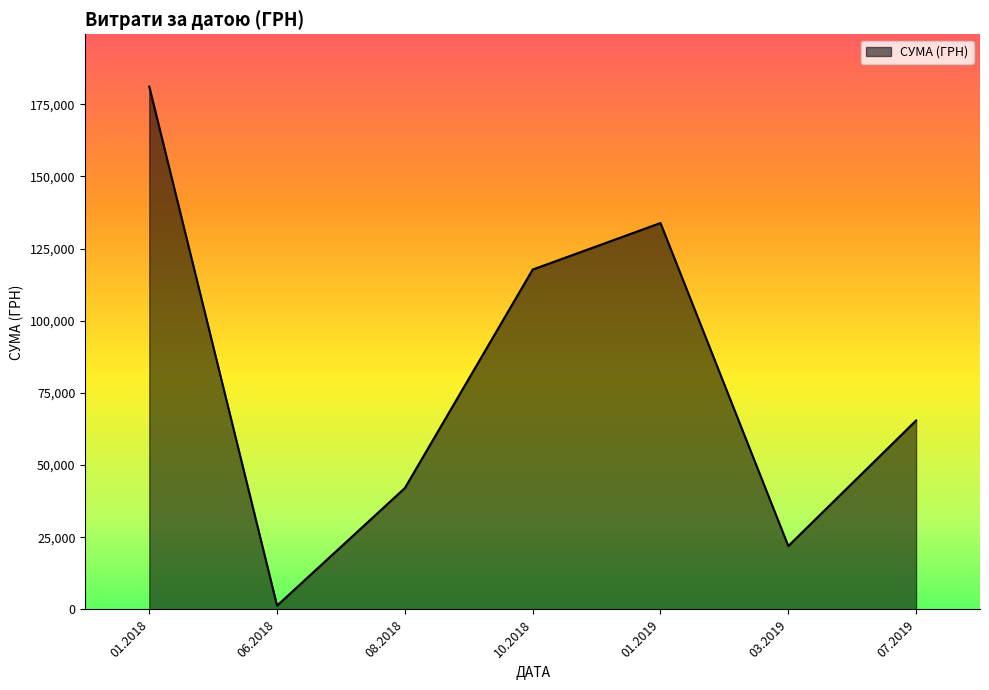

What is the smallest value displayed?

1320.0